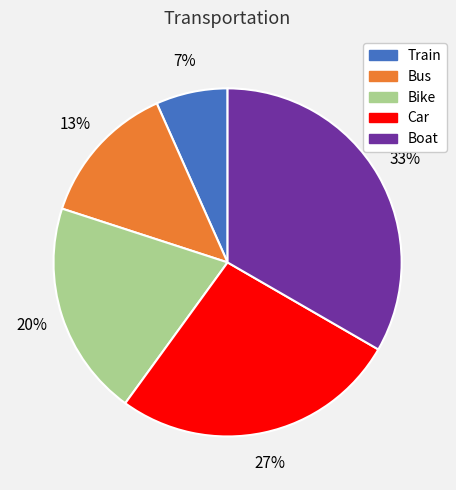

What is the smallest slice in the pie chart?

Train